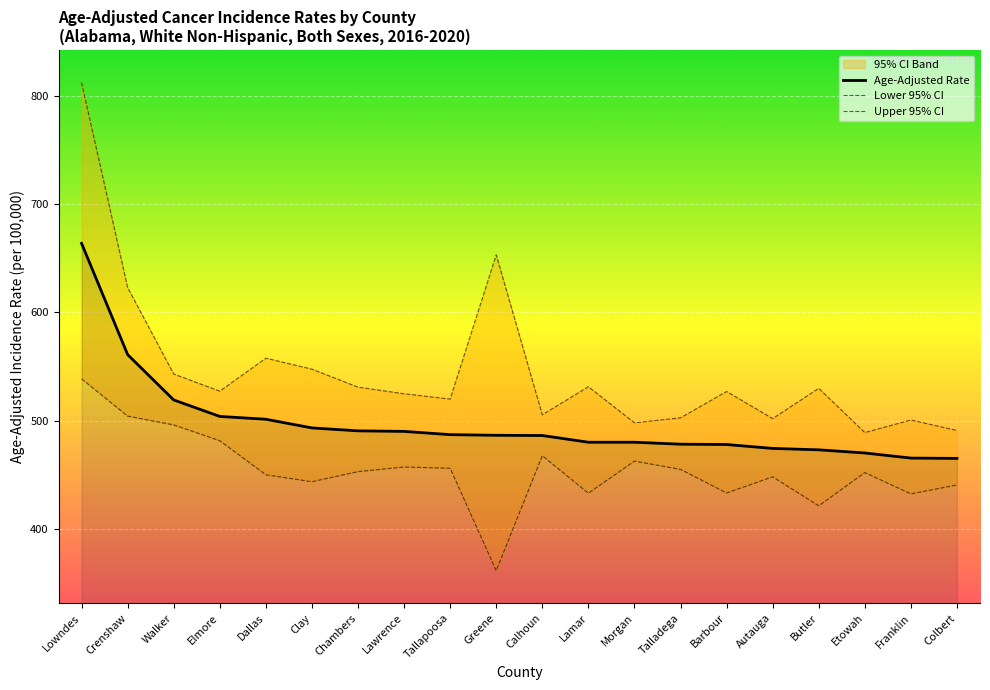

What is the average value of the Upper 95% CI series?

545.9